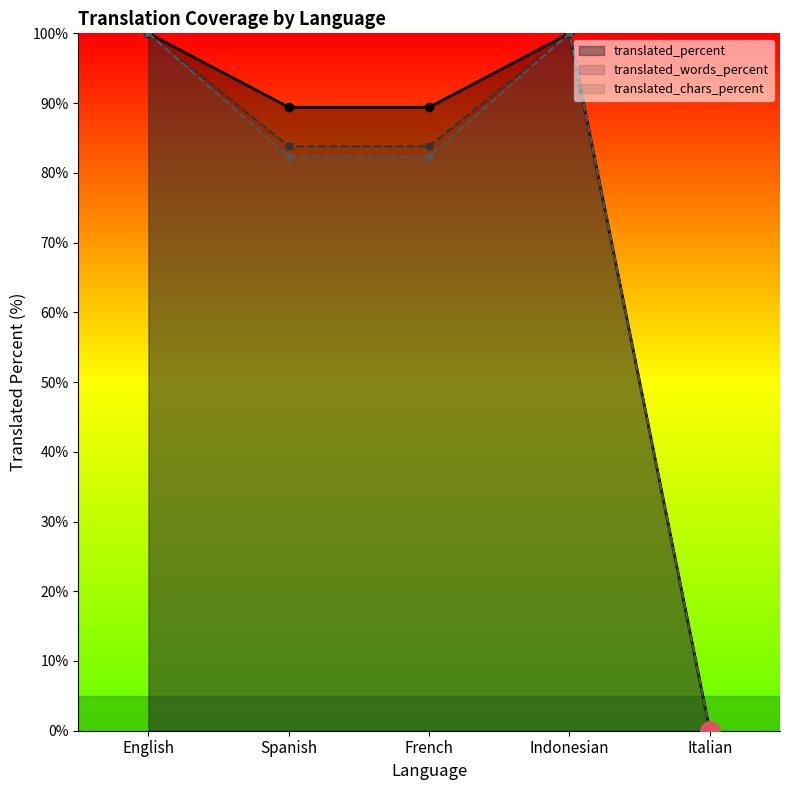

Which series has the widest spread of values?

translated_percent